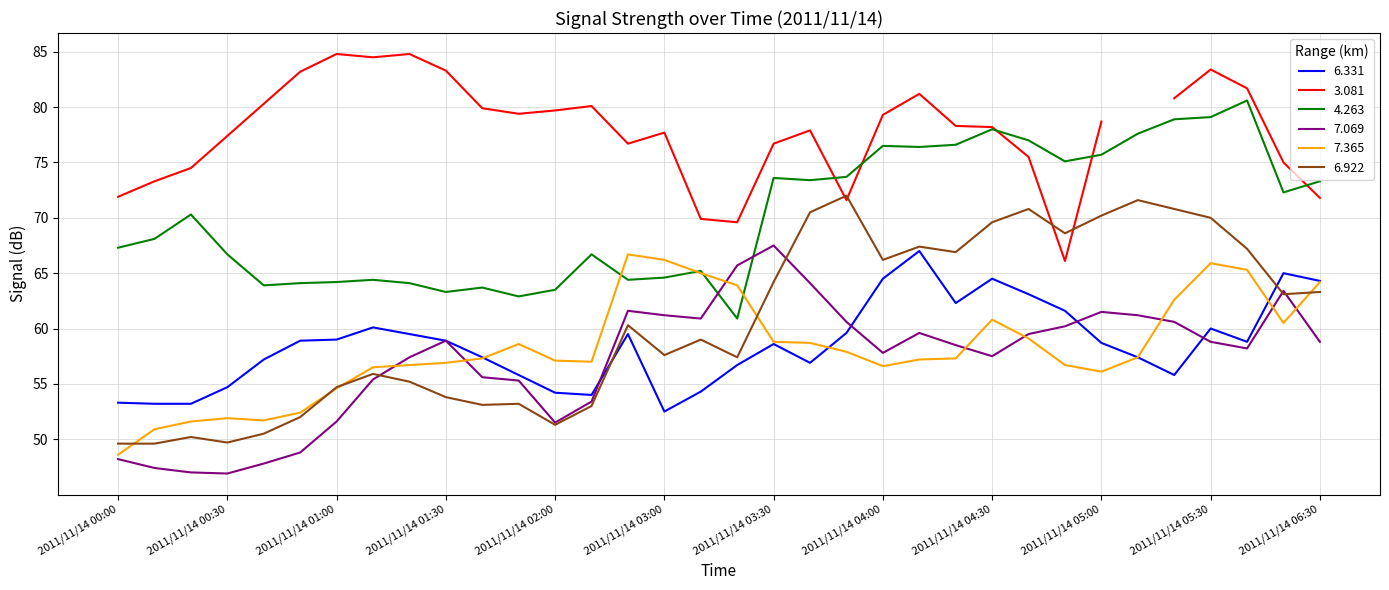

How many intersections are there between 7.069 and 6.331?

4